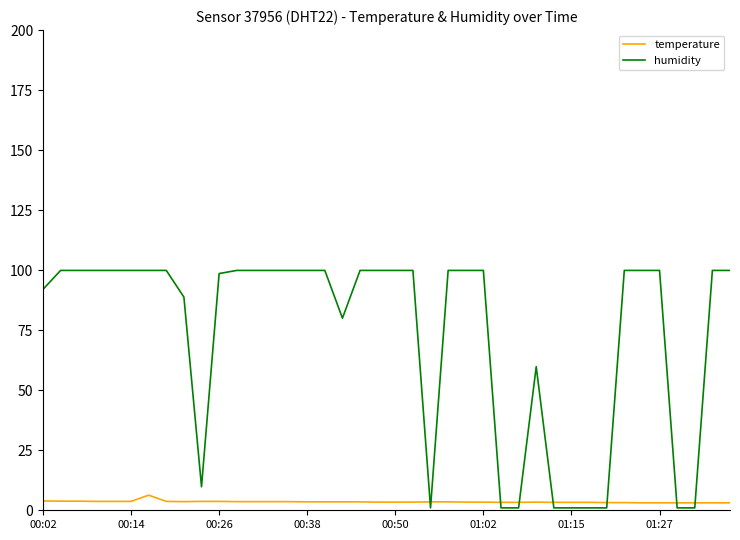

Which series has the largest total across all categories?

humidity